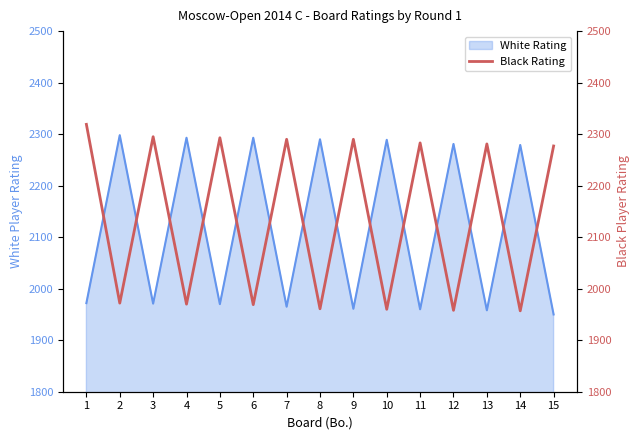

What is the sum of the values at 13 and 4?

4251